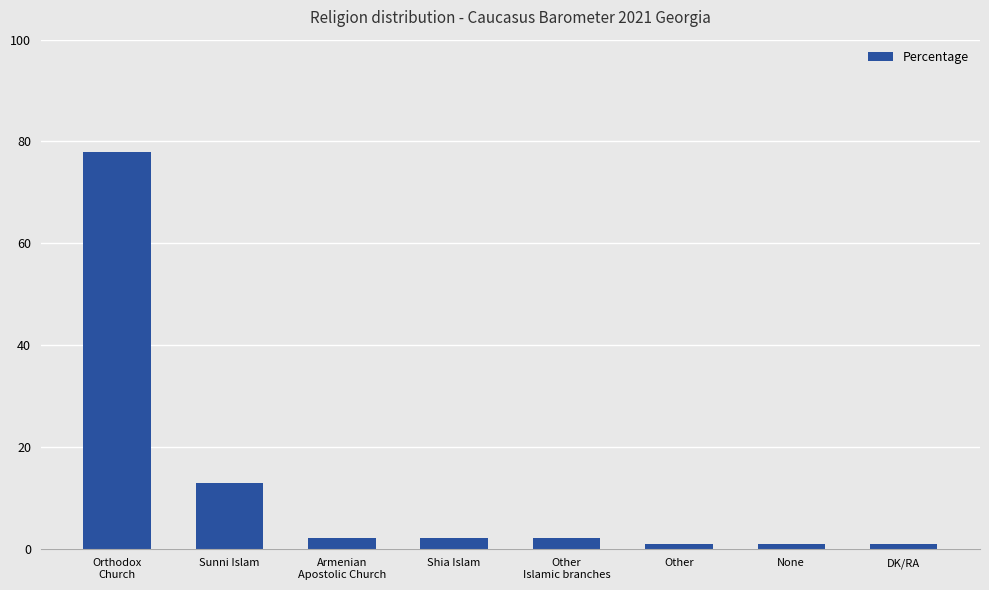

Reading right to left, list all the values displayed in this chart.

DK/RA=1	None=1	Other=1	Other
Islamic branches=2	Shia Islam=2	Armenian
Apostolic Church=2	Sunni Islam=13	Orthodox
Church=78